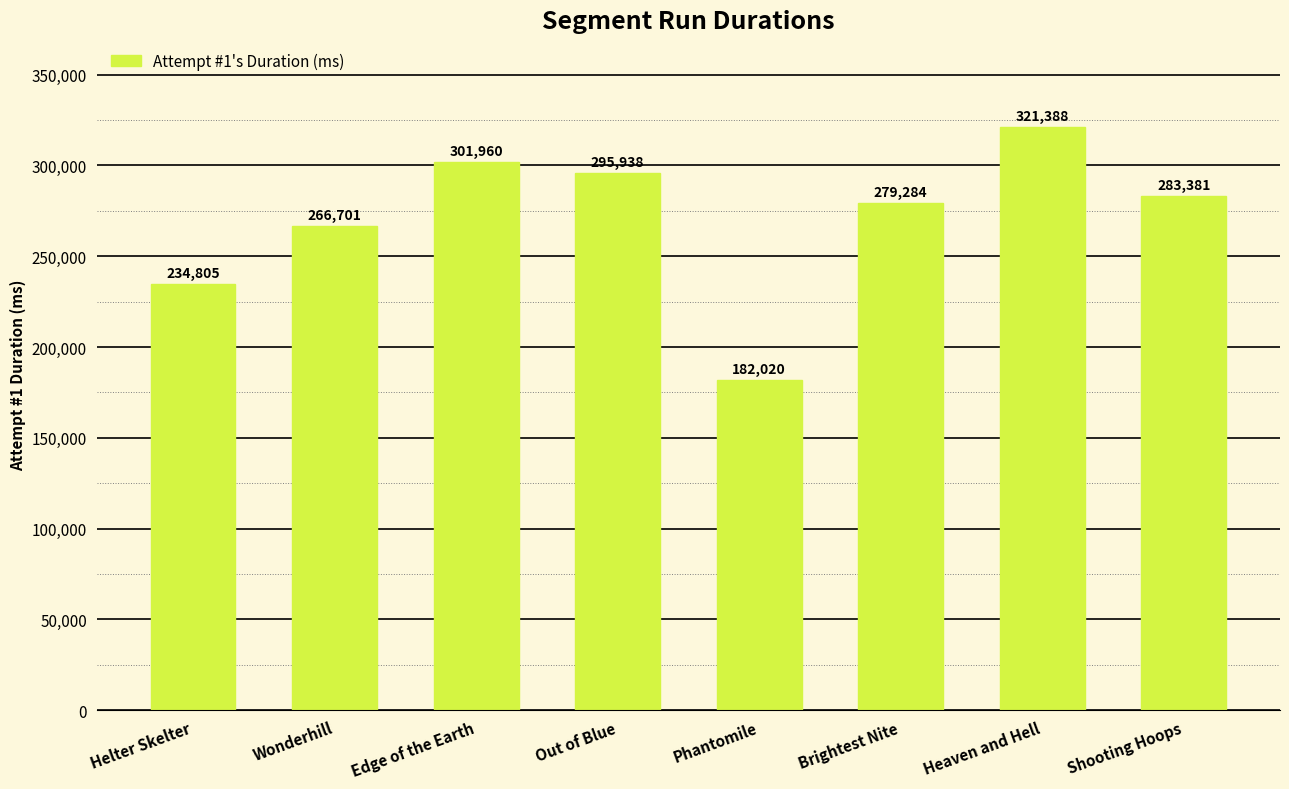

Reading left to right, transcribe all the data shown in this chart.

Helter Skelter=234805	Wonderhill=266701	Edge of the Earth=301960	Out of Blue=295938	Phantomile=182020	Brightest Nite=279284	Heaven and Hell=321388	Shooting Hoops=283381